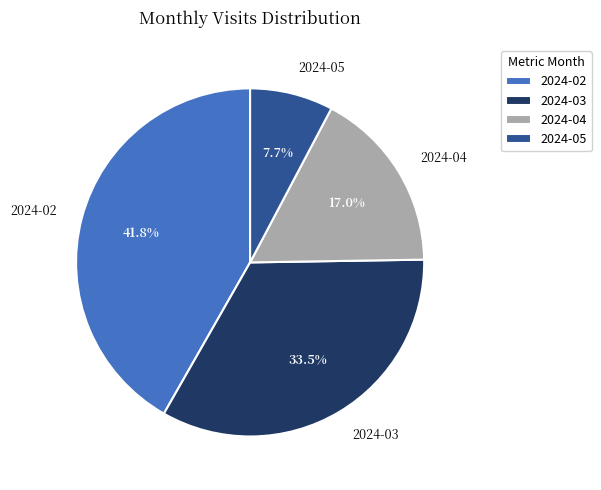

What is the total percentage of 2024-03 and 2024-05?

41.2%